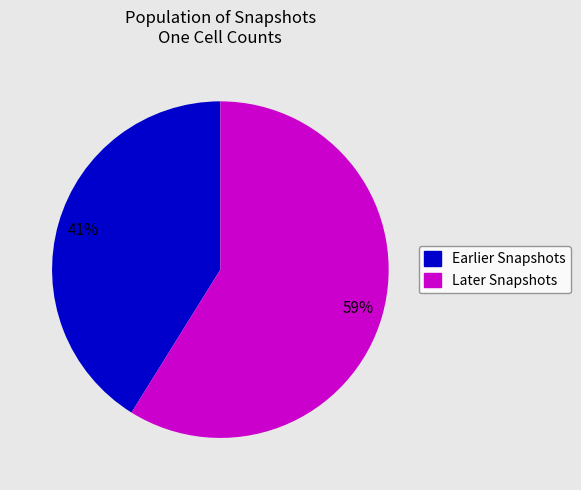

To the nearest percent, what is the average slice percentage?

50%